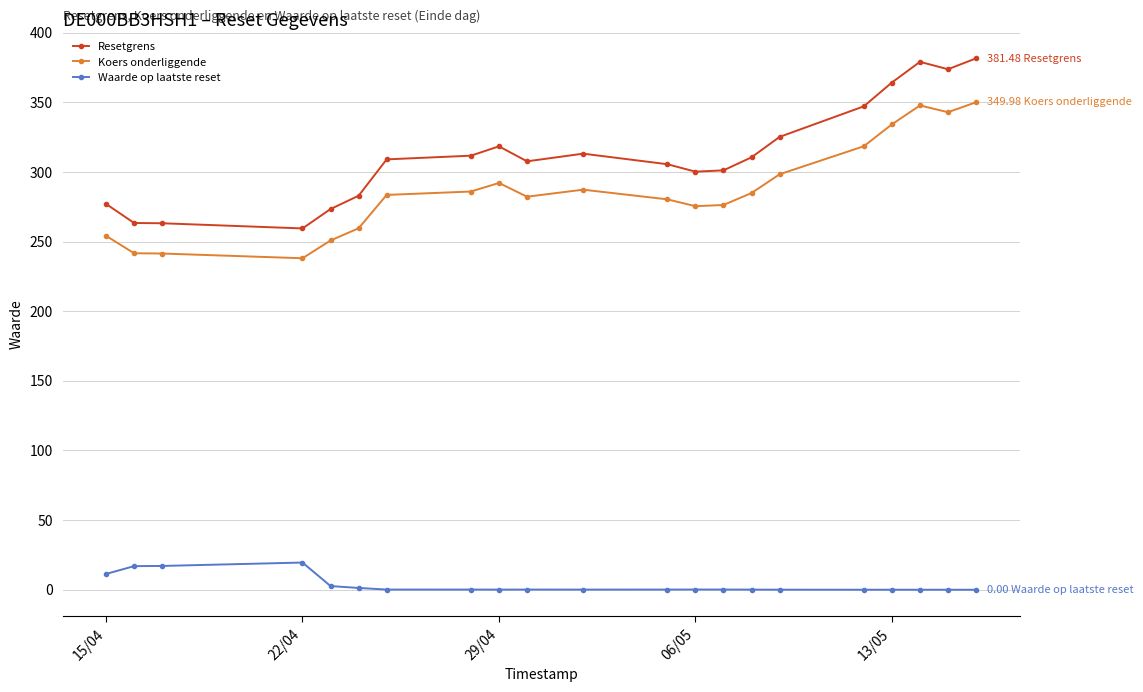

What is the value of the Koers onderliggende point at the 2nd from the left?

241.6